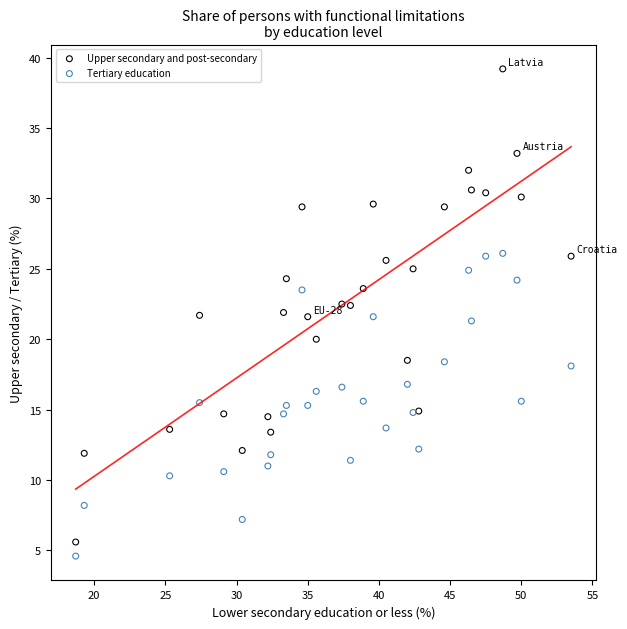

Across all data points, what is the range of X values (max minus min)?

34.8